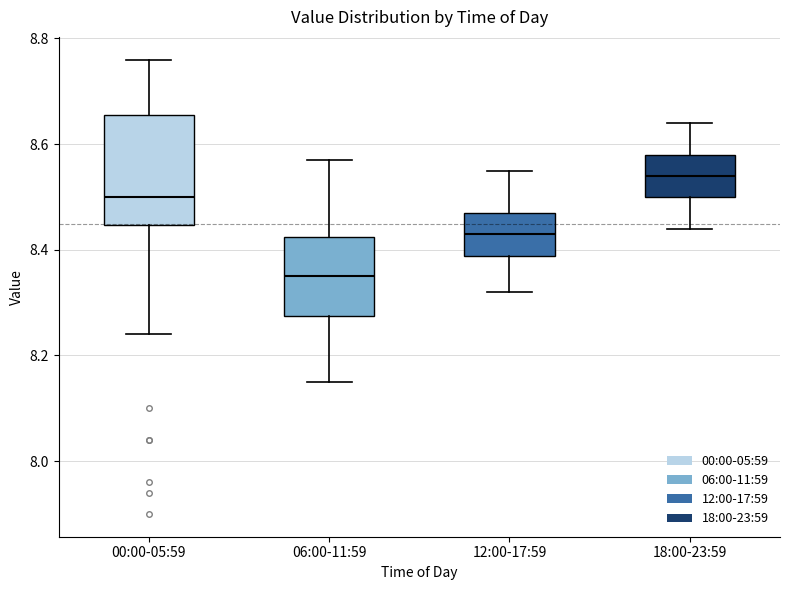

Where does the upper whisker of the box for 06:00-11:59 end on the y-axis? The values are not printed on the chart, so give them approximately, as read against the axis.

8.58